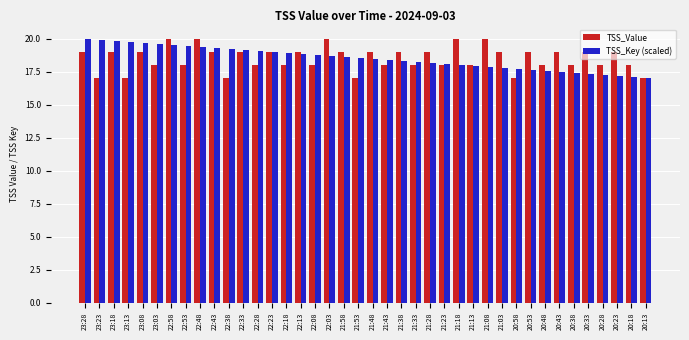

What is the difference between the maximum and minimum values in the TSS_Value series?

3.0